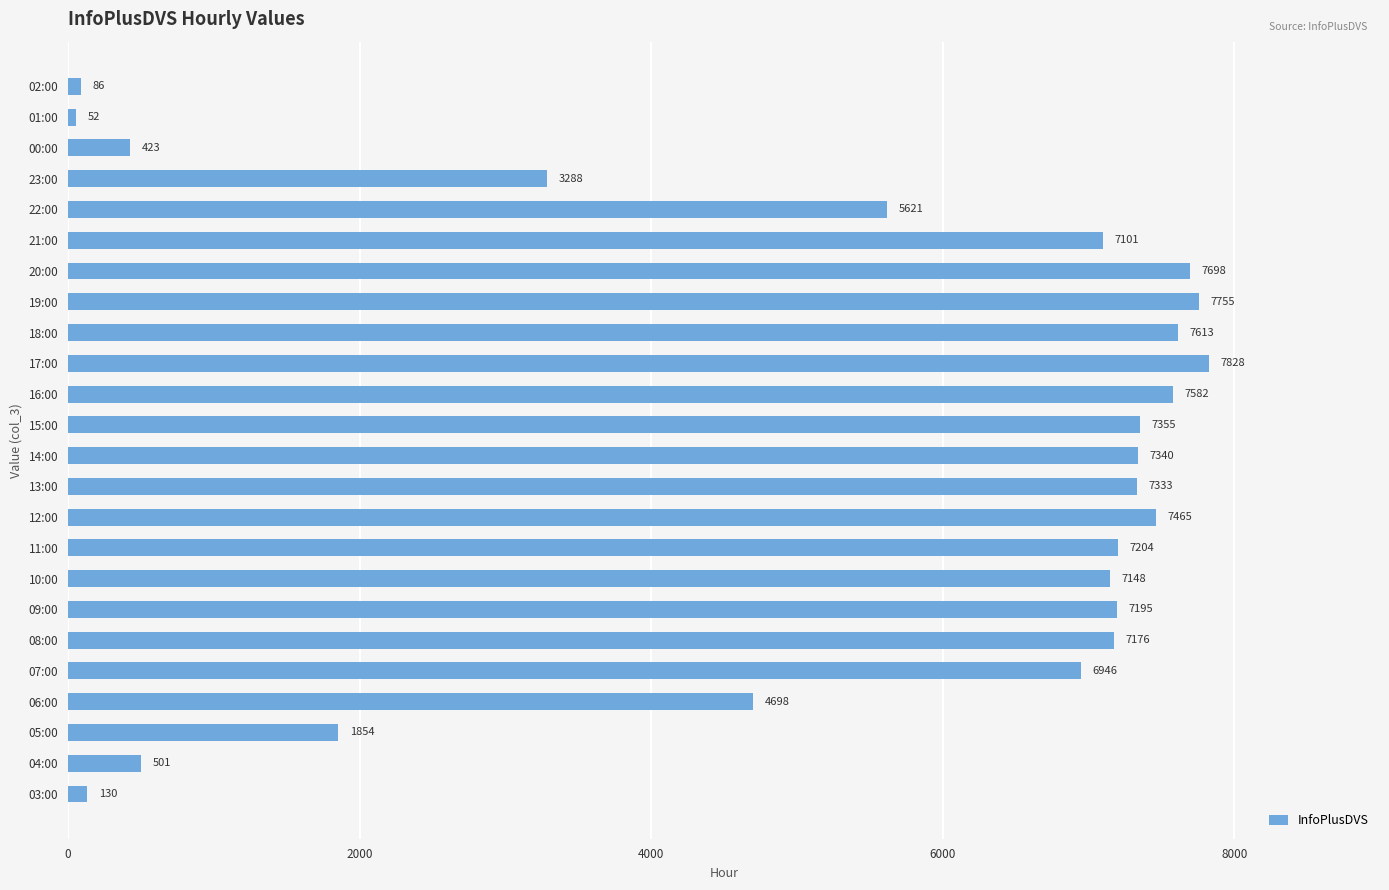

Is it true that the value at 08:00 is 7176?

True